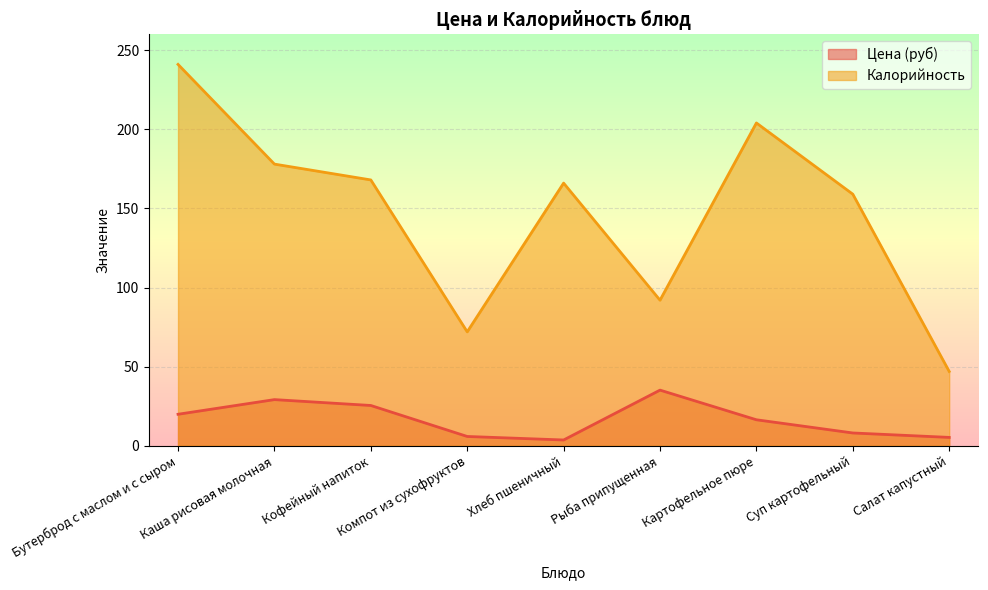

Rank the series at Кофейный напиток from lowest to highest value.

Цена (руб), Калорийность